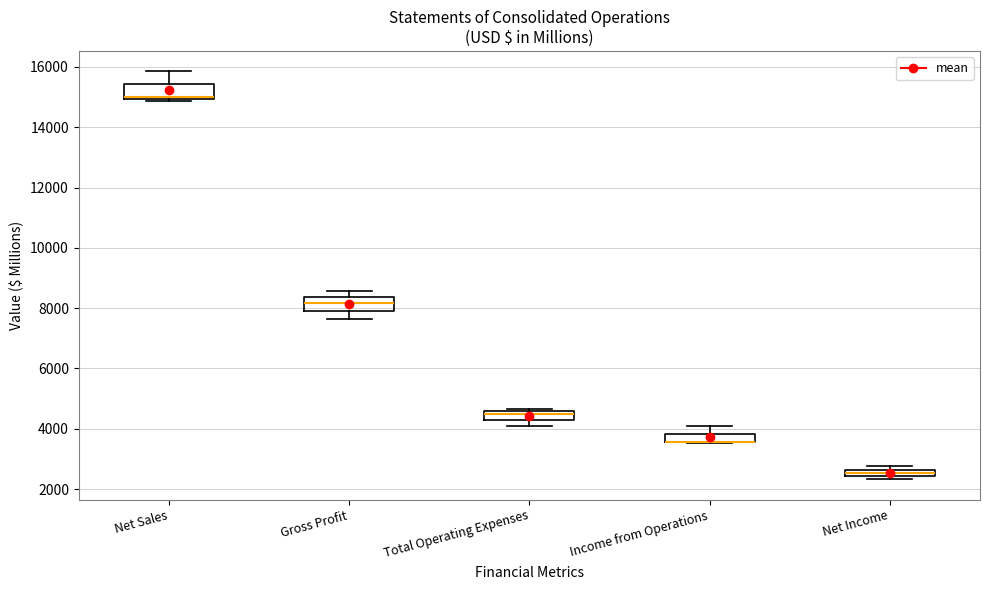

Where is the lower edge of the box for Gross Profit on the y-axis? The values are not printed on the chart, so give them approximately, as read against the axis.

8000